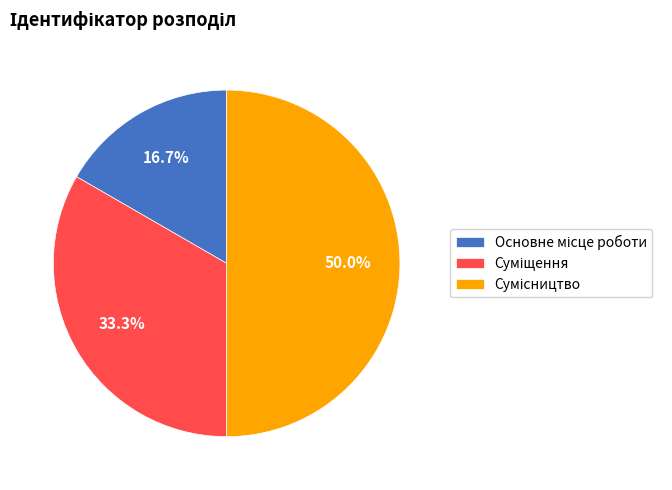

What percentage is the Основне місце роботи slice, to the nearest percent?

17%